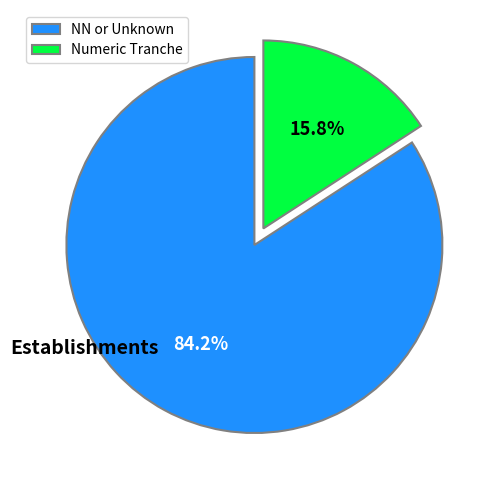

Which slice is the smallest?

Numeric Tranche